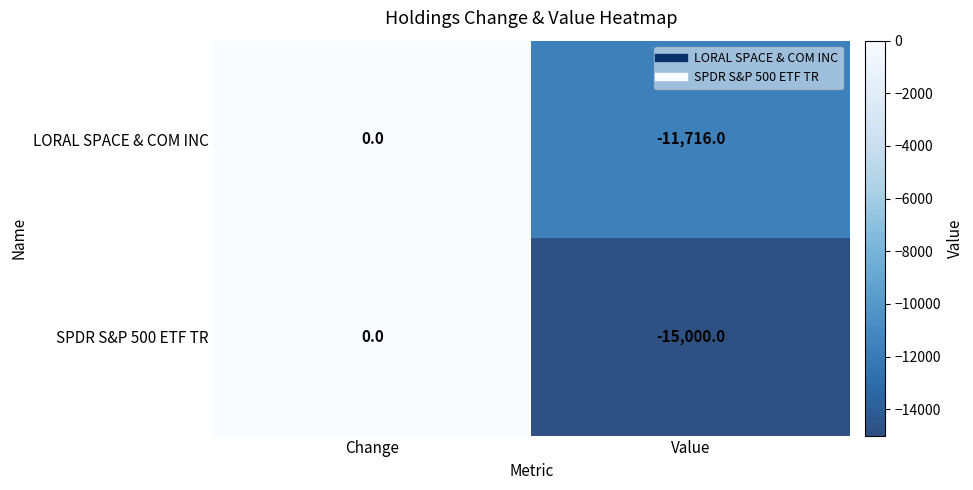

Reading left to right, list all the values displayed in this chart.

LORAL SPACE & COM INC: Change=0	Value=-11716
SPDR S&P 500 ETF TR: Change=0	Value=-15000